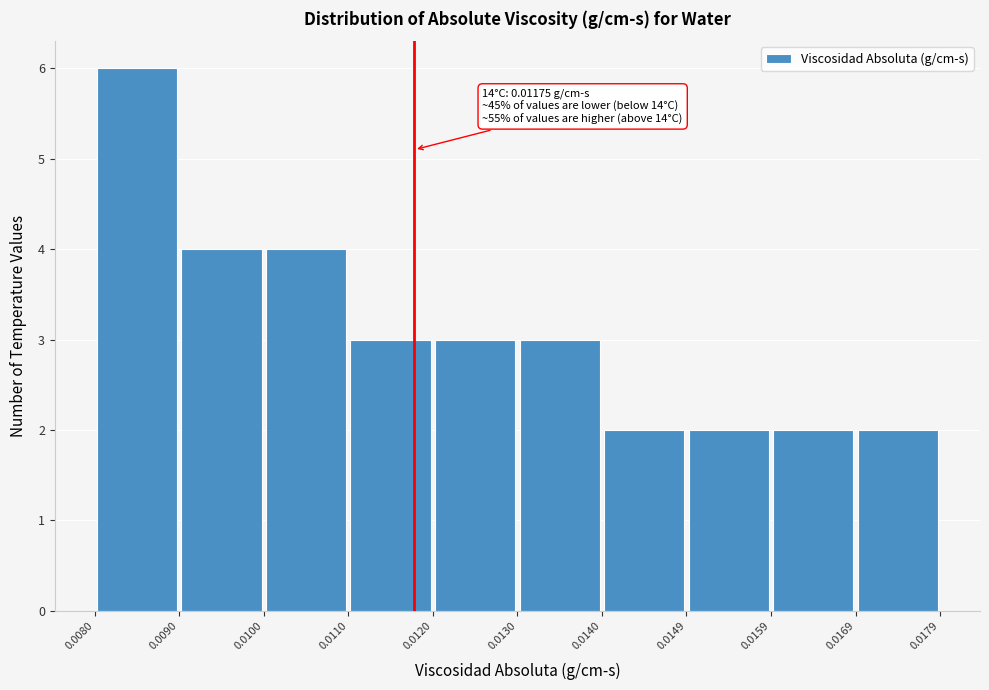

Which range on the x-axis has the tallest bar?

0.0080 to 0.0090